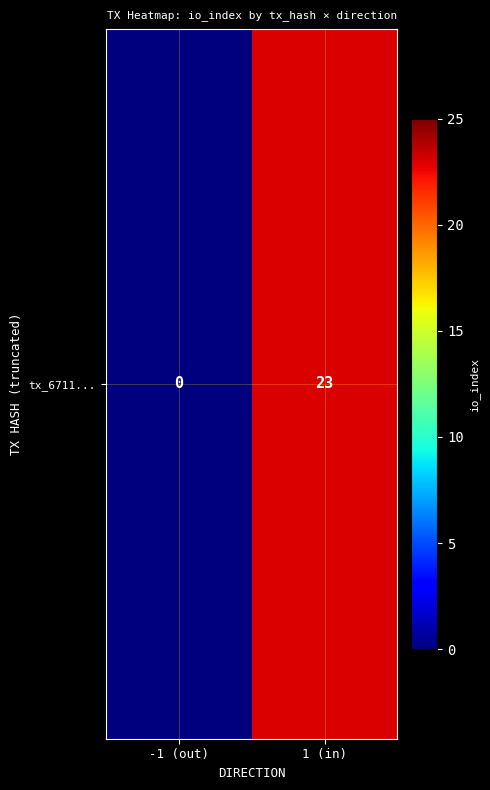

Rank the categories by value from highest to lowest.

1 (in), -1 (out)